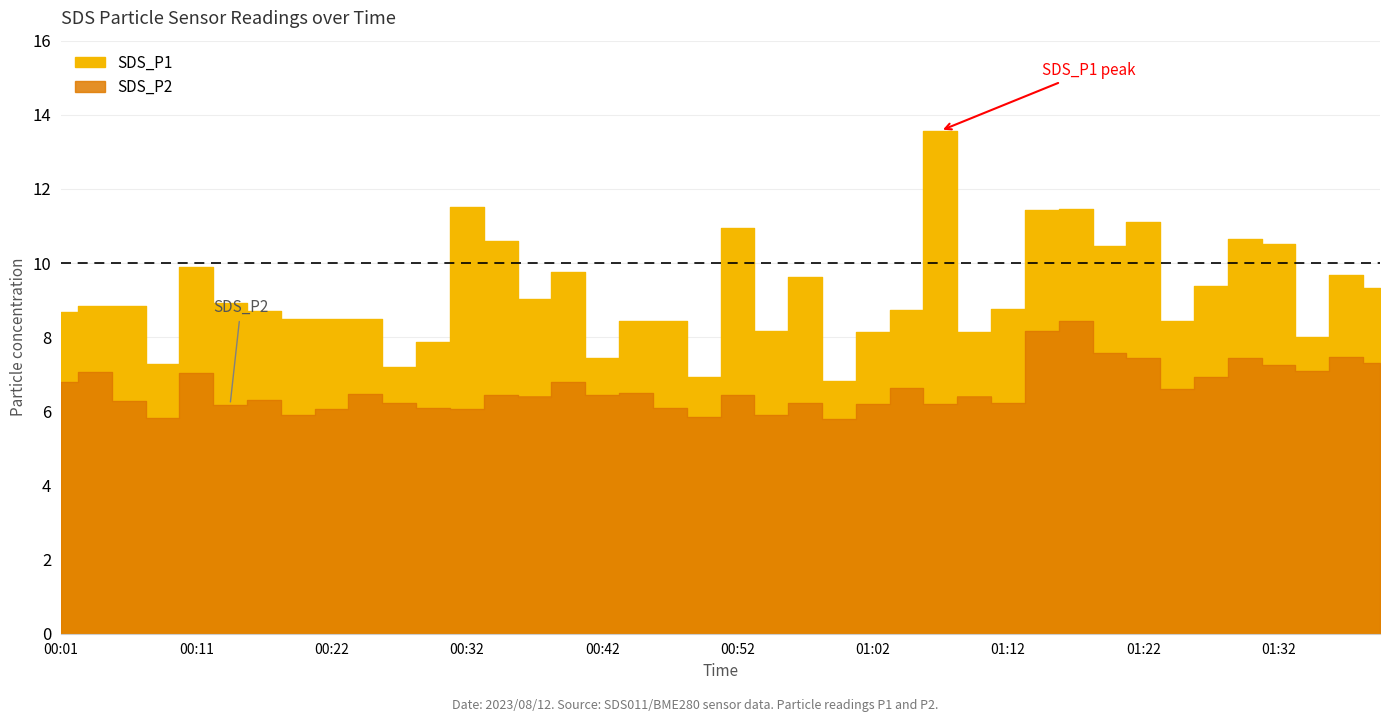

At 00:27, list the series in order from largest to smallest.

SDS_P1, SDS_P2